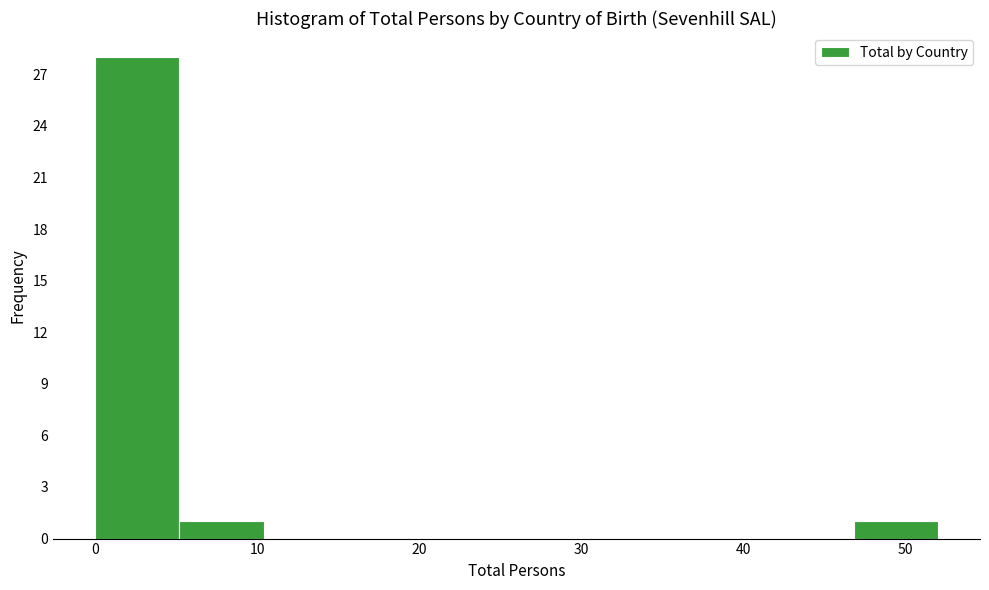

Reading left to right, transcribe this chart: for each bar, give the range it covers on the x-axis and its height. Neither the bar edges nor the heights are printed on the chart, so give them approximately, as read against the axes.

0.0 to 5.2: 28
5.2 to 10.4: 1
10.4 to 15.6: 0
15.6 to 20.8: 0
20.8 to 26.0: 0
26.0 to 31.2: 0
31.2 to 36.4: 0
36.4 to 41.6: 0
41.6 to 46.8: 0
46.8 to 52.0: 1